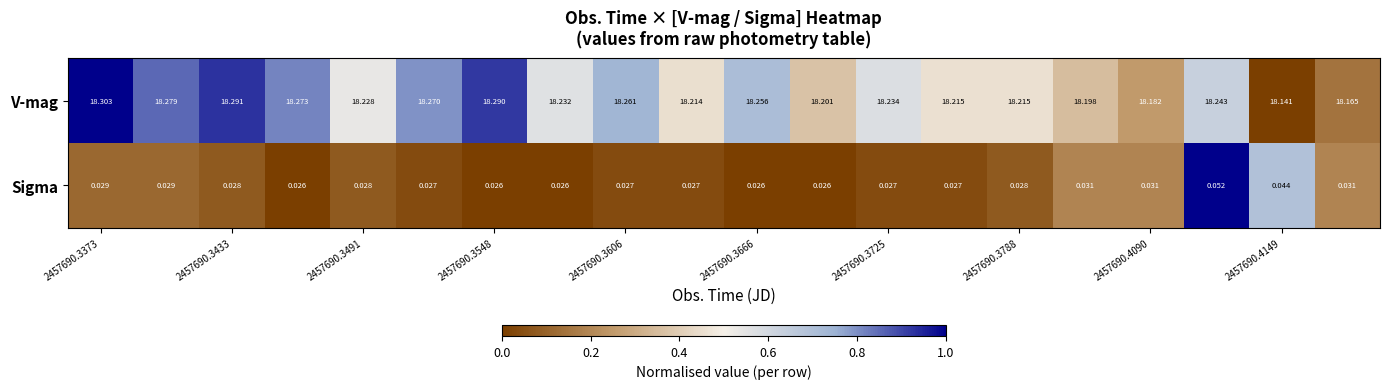

Which series has the widest spread of values?

V-mag